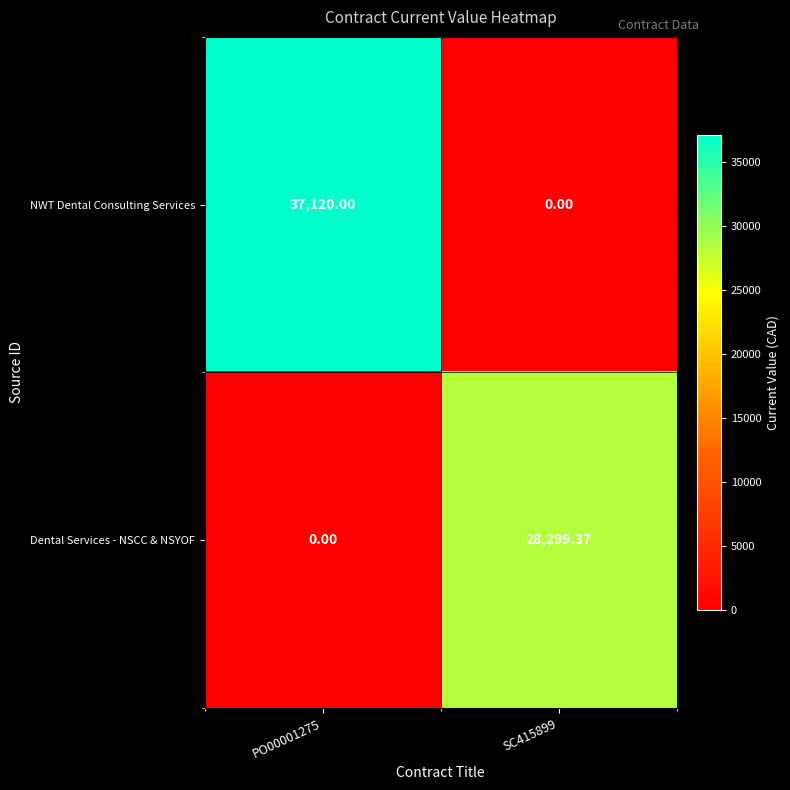

Which series has the largest total across all categories?

NWT Dental Consulting Services